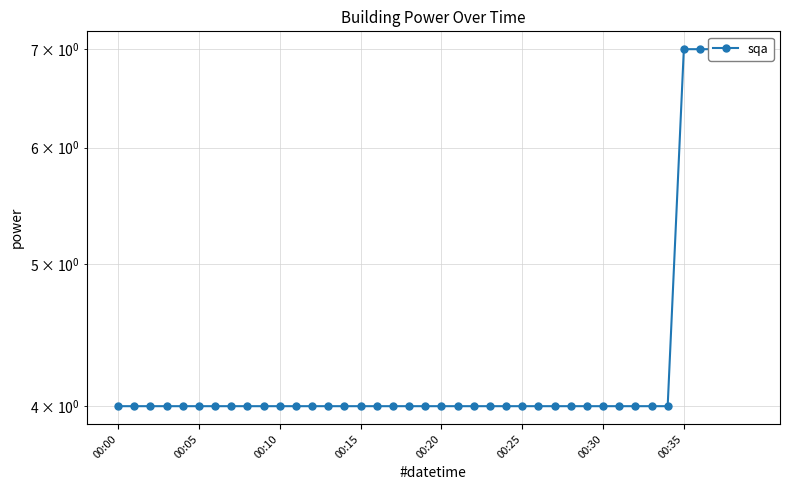

What value does the data have at 23?

4